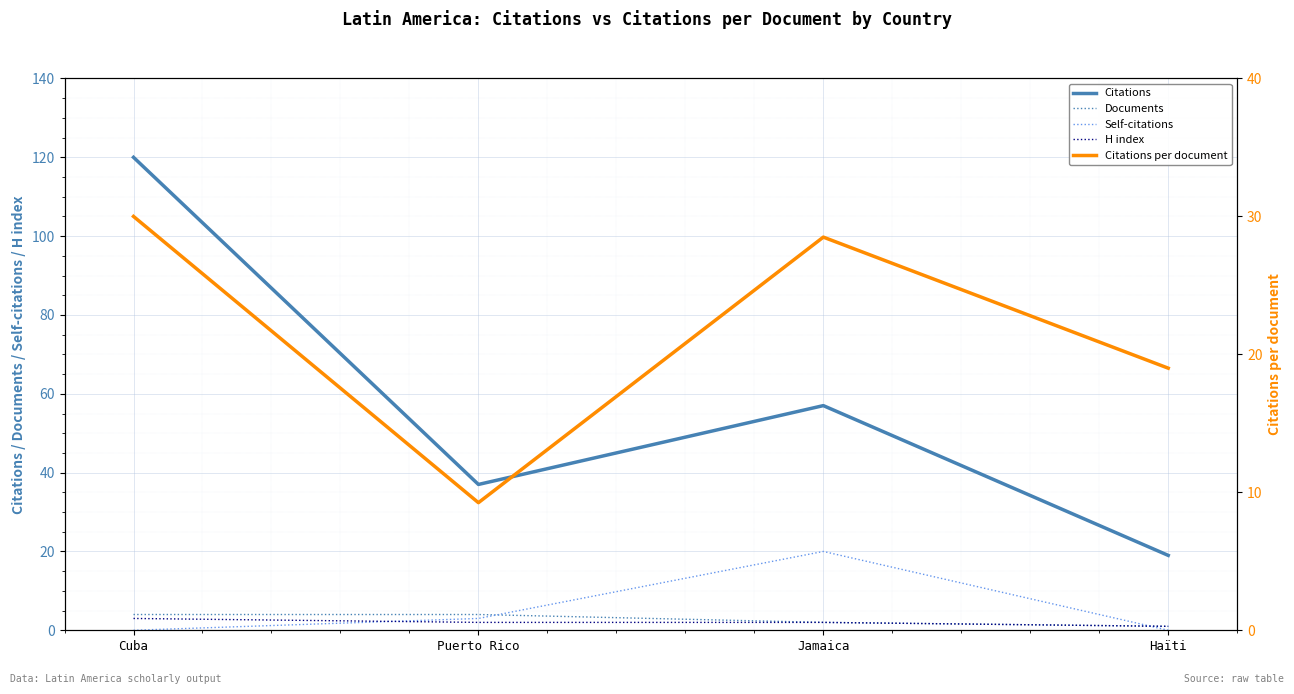

At Puerto Rico, list the series in order from largest to smallest.

Citations, Citations per document, Documents, Self-citations, H index